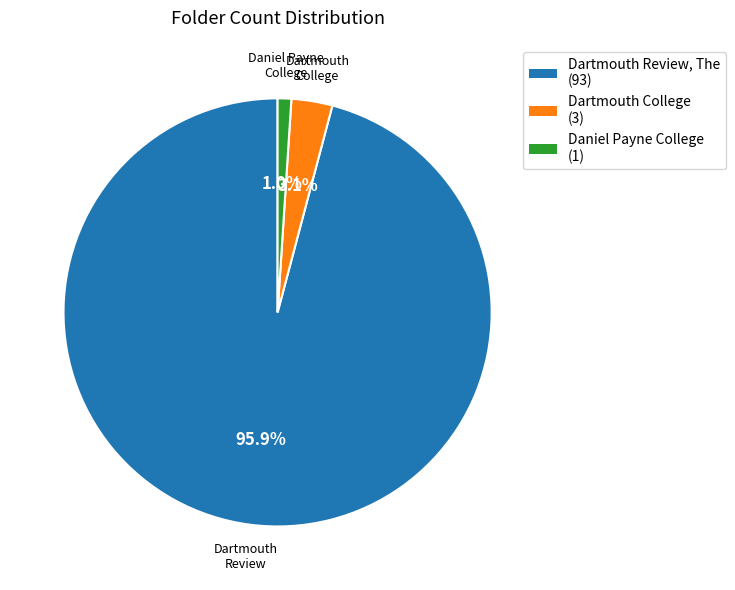

Which has a higher value, Daniel Payne College or Dartmouth College?

Dartmouth College